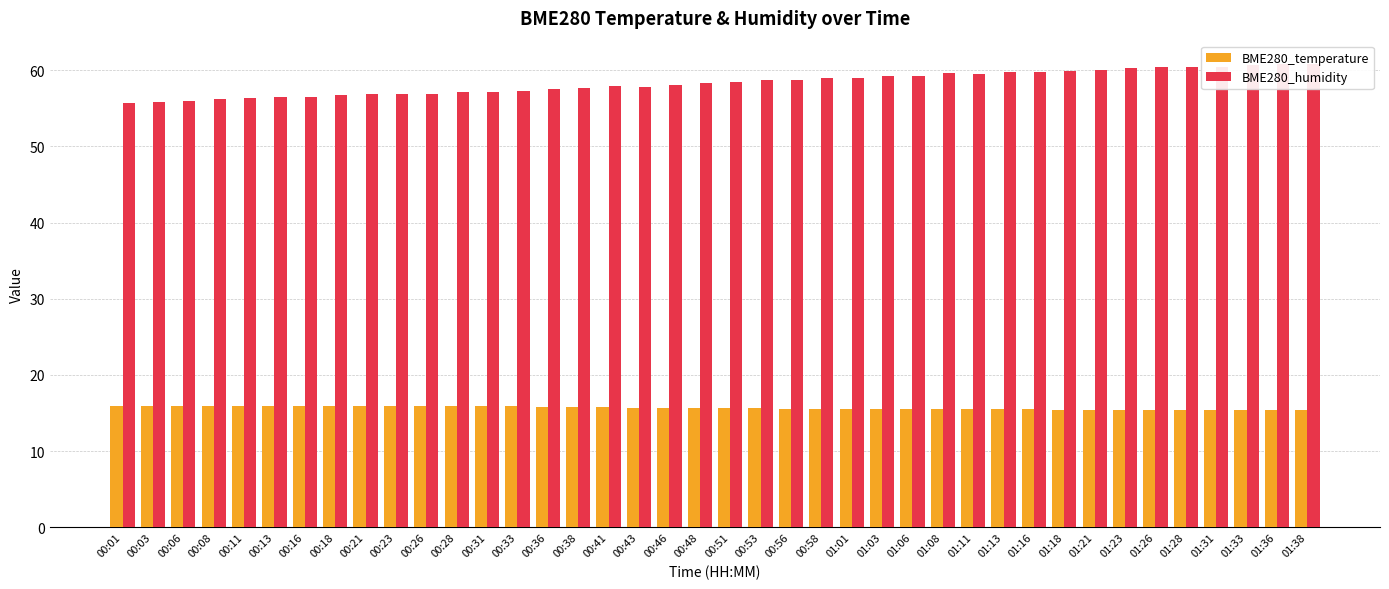

At how many categories does at least one series exceed 34?

40